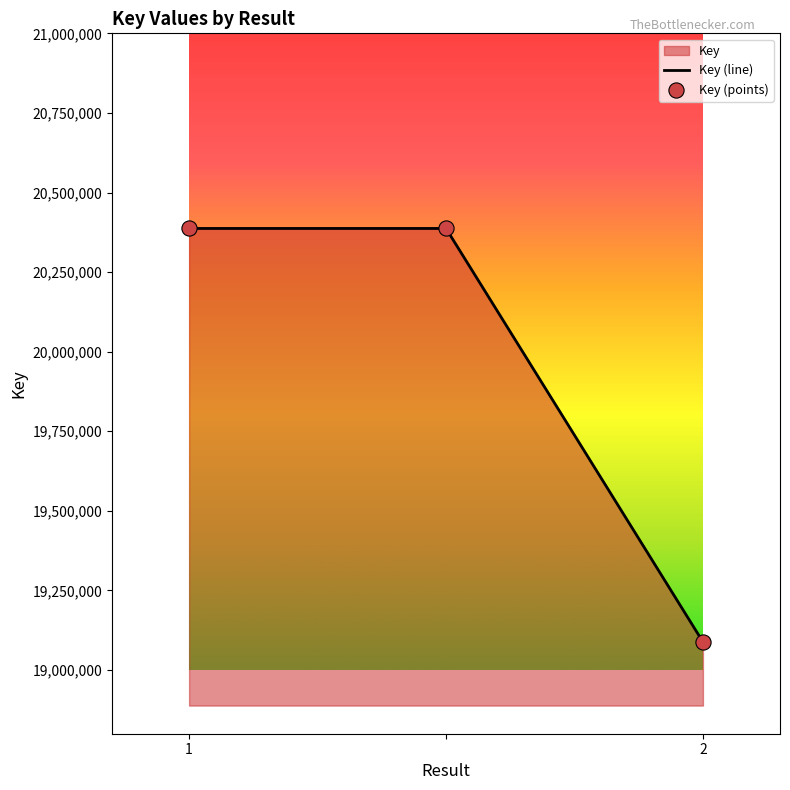

What is the ratio of the value at 1 to the value at 2?

1.1